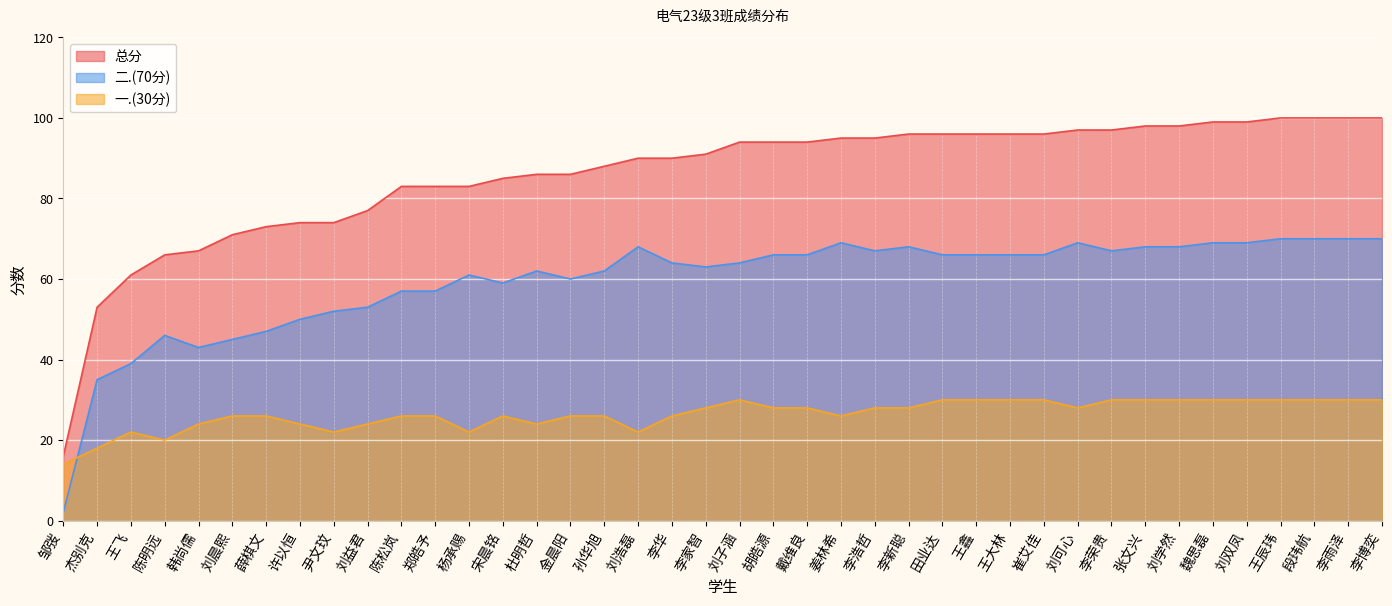

How many interior local peaks does the 一.(30分) series have?

7